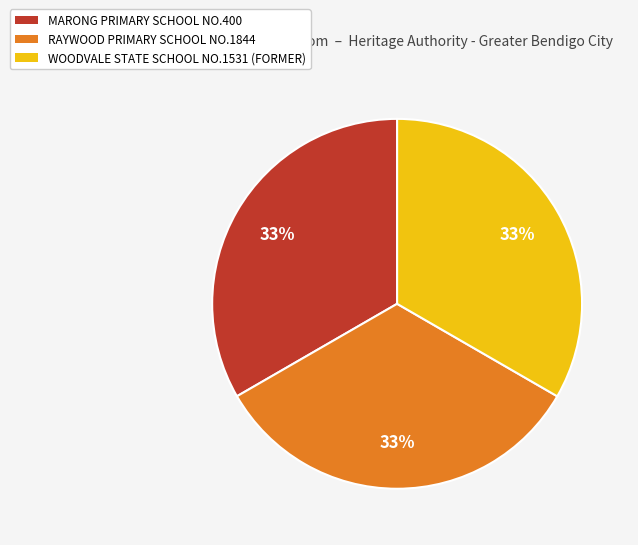

What percentage is the MARONG PRIMARY SCHOOL NO.400 slice, to the nearest percent?

33%